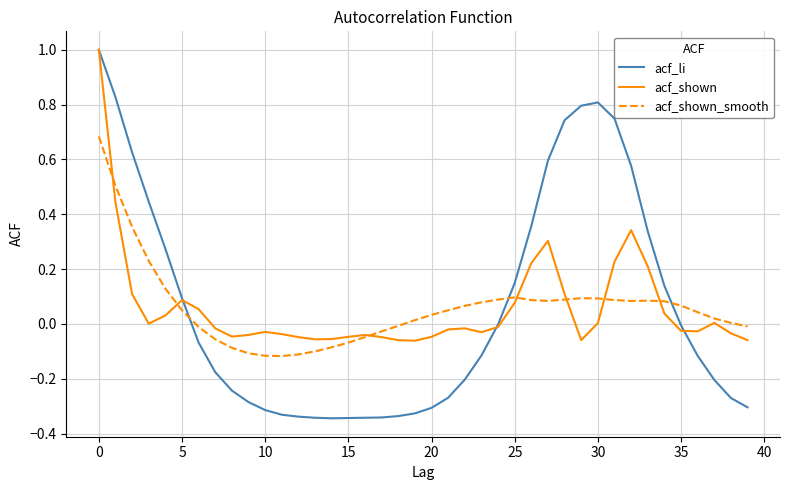

Which series has the widest spread of values?

acf_li